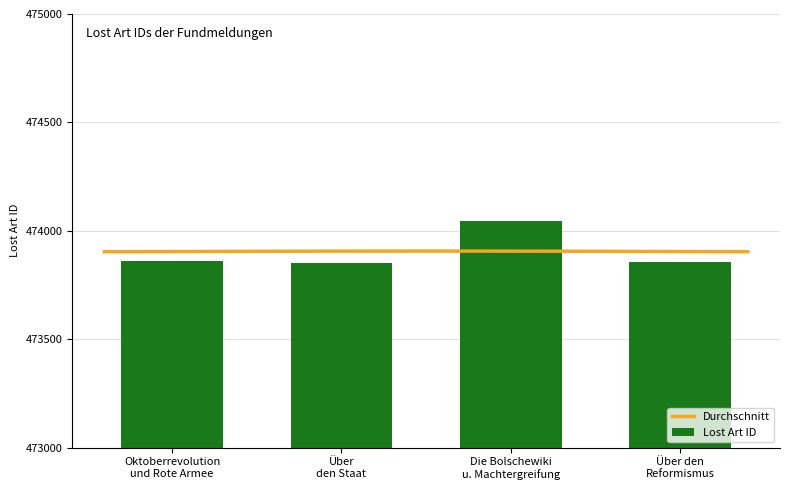

Does the chart contain stacked bars?

No